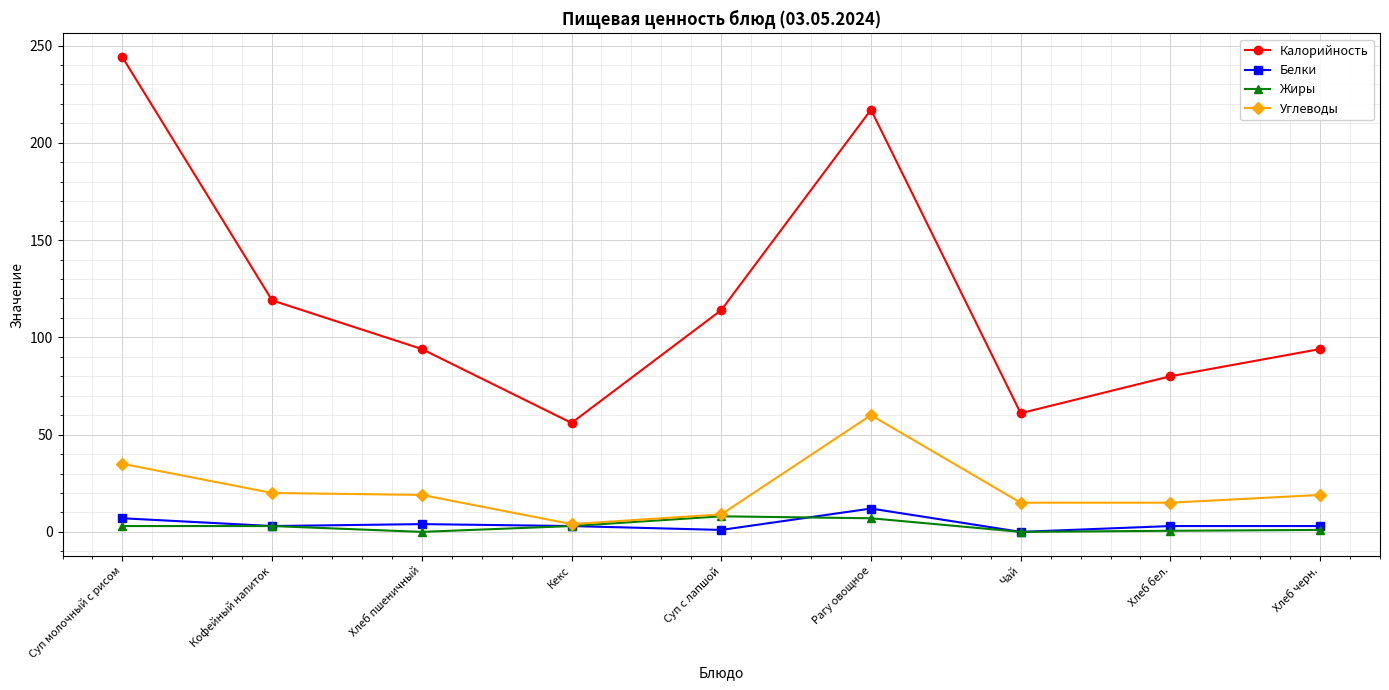

Does the chart have visible grid lines?

Yes